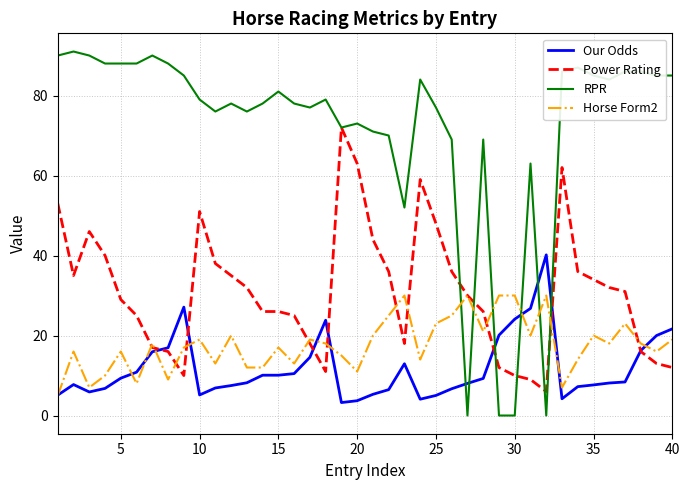

How many lines are shown in the chart?

4